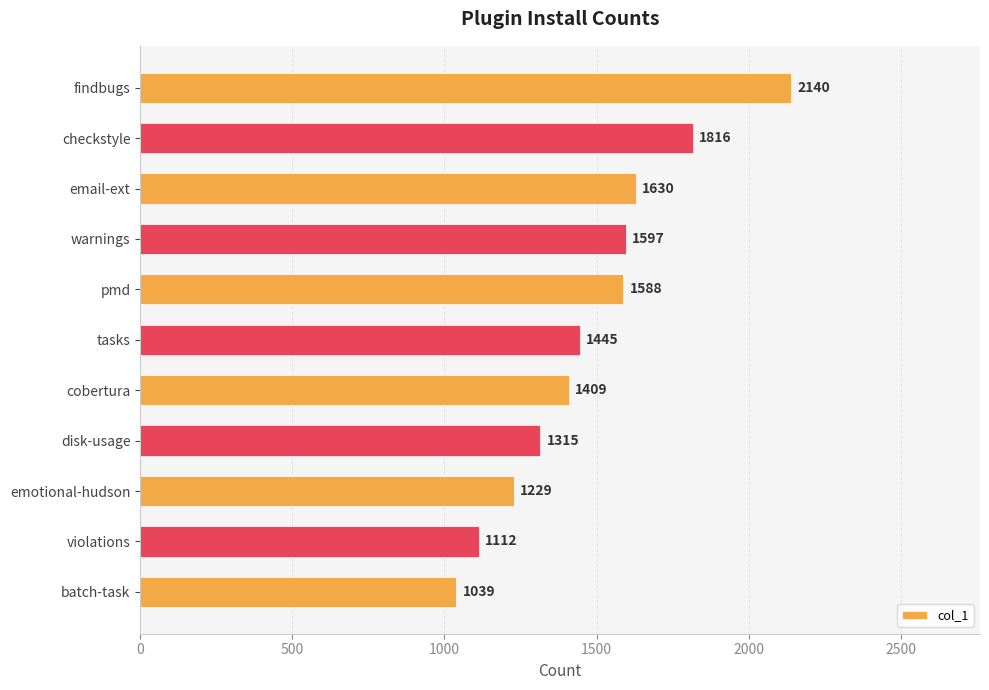

What is the sum of all values?

16320